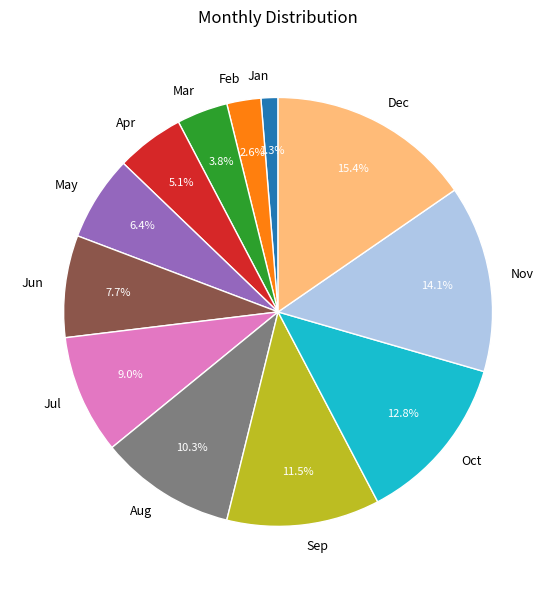

What percentage is NOT represented by Oct?

87.2%